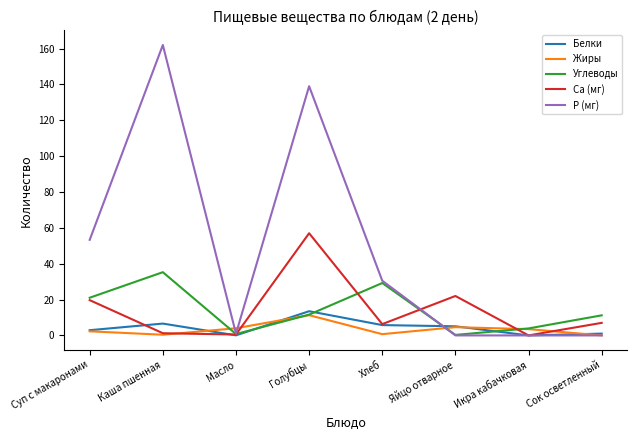

Between which two adjacent categories do Белки and Са (мг) first intersect?

Суп с макаронами and Каша пшенная